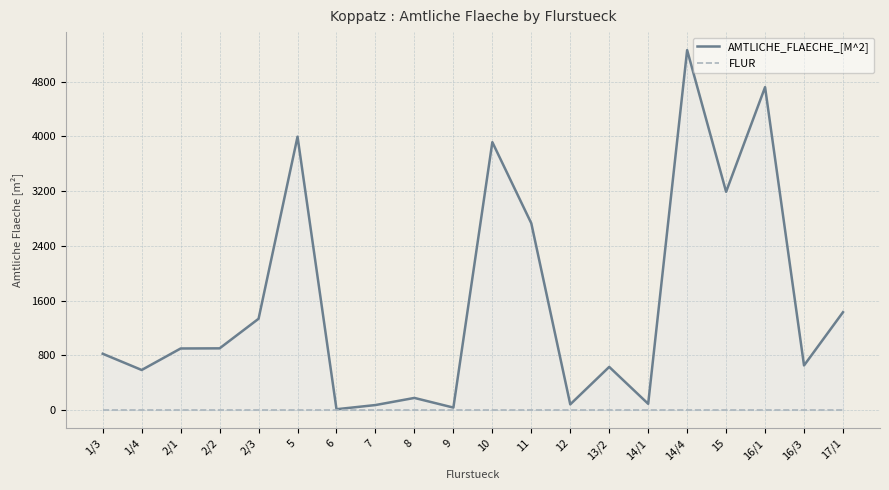

Does the chart display data point markers on the line(s)?

No